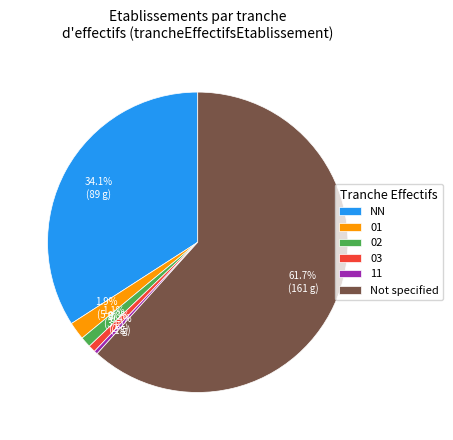

To the nearest percent, what percentage of the pie is 01?

2%